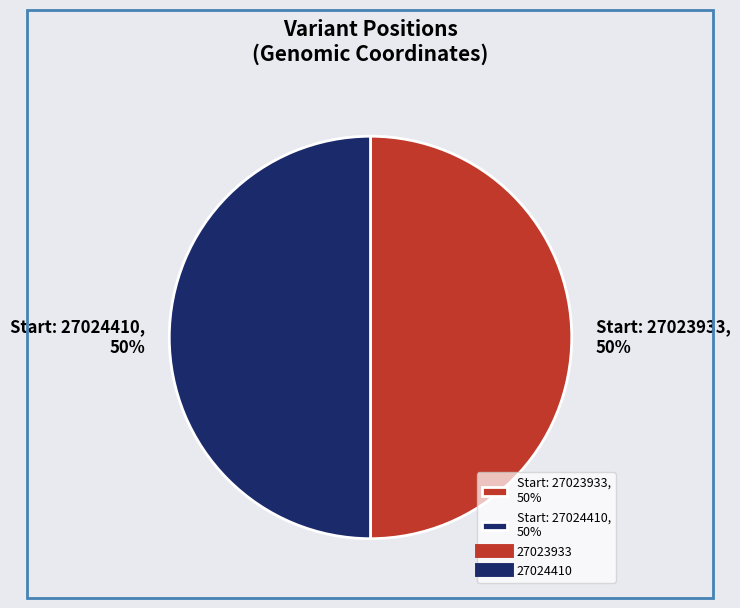

To the nearest percent, what portion does Start: 27024410, 50% represent?

50%